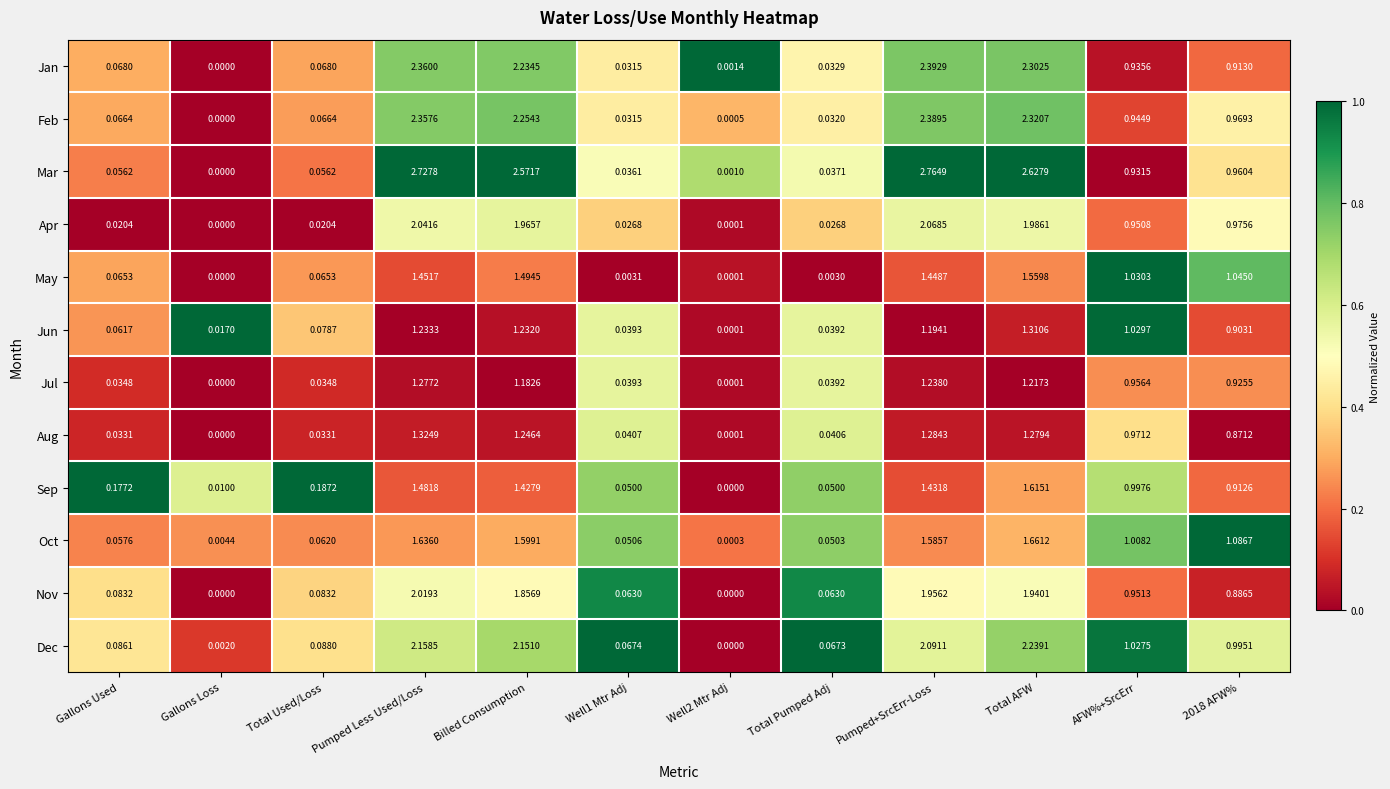

At which category does the chart reach its peak across all series?

Pumped+SrcErr-Loss